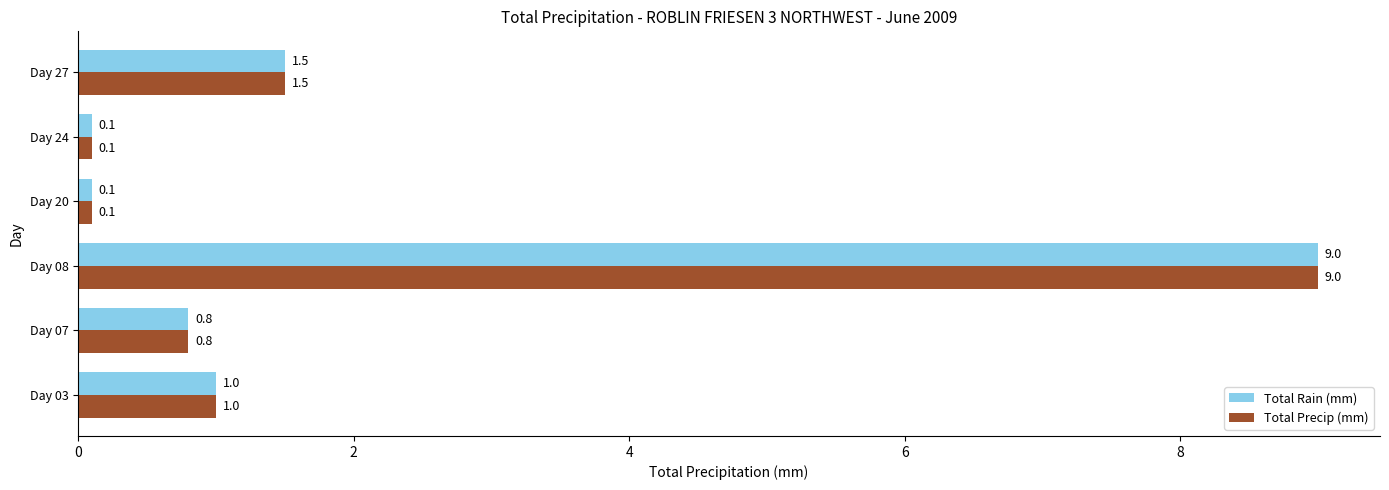

Is it true that Total Rain (mm) equals 2.6 at Day 27?

False